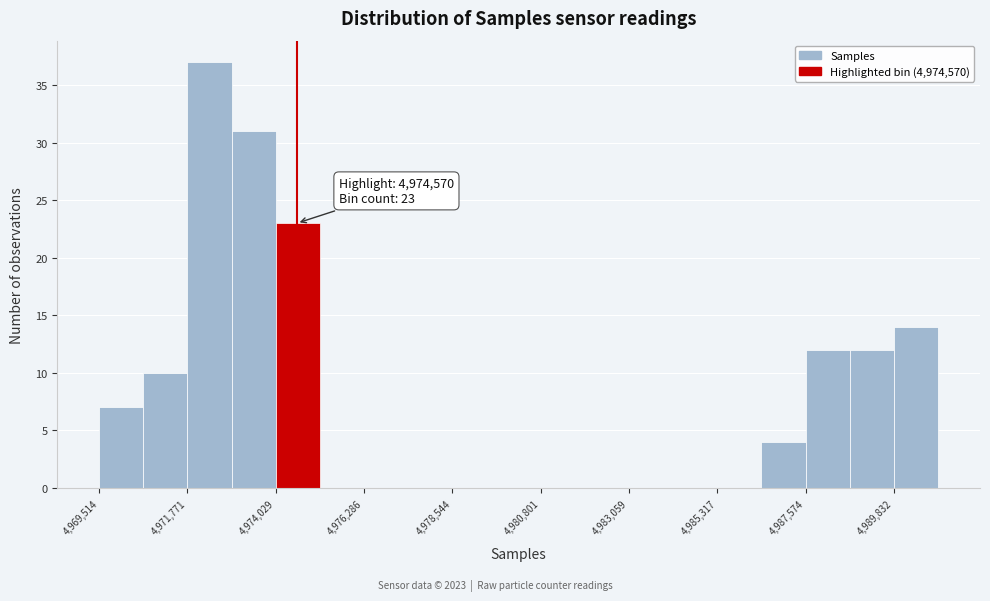

Around what value on the x-axis is the tallest bar? Give the approximate position of its centre, as read against the axis.

4972500